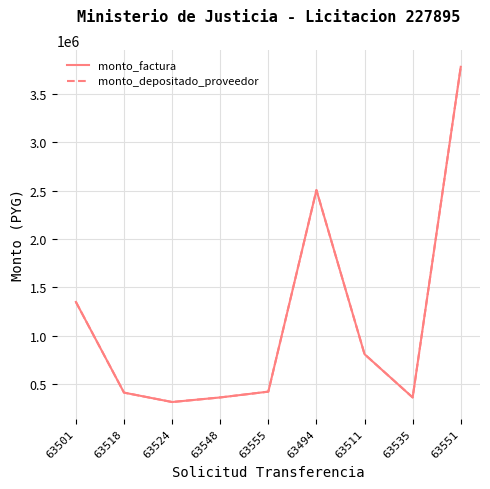

Does the chart display data point markers on the line(s)?

No